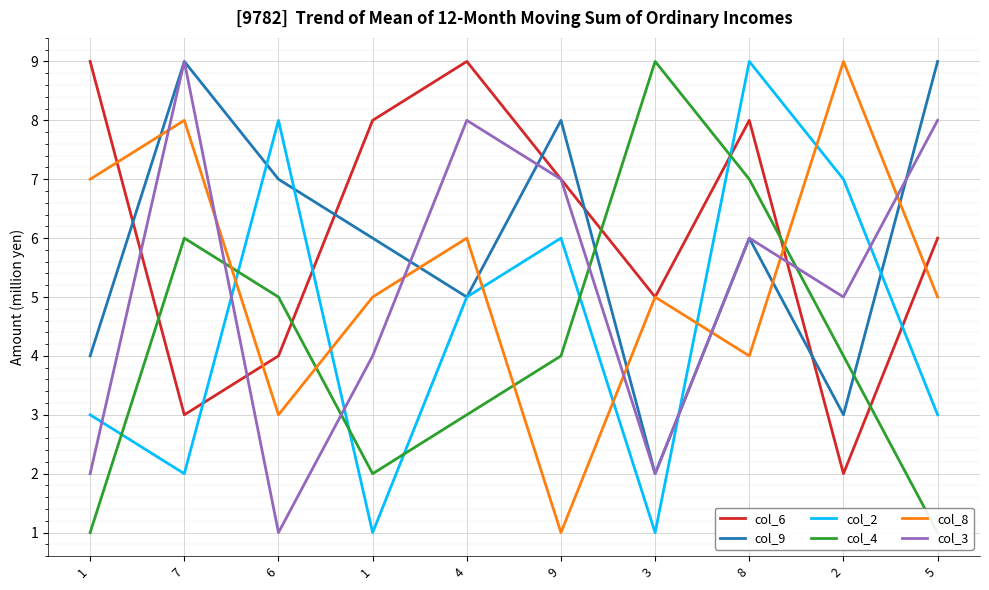

Reading right to left, transcribe all the data shown in this chart.

col_6: 6	2	8	5	7	9	8	4	3	9
col_9: 9	3	6	2	8	5	6	7	9	4
col_2: 3	7	9	1	6	5	1	8	2	3
col_4: 1	4	7	9	4	3	2	5	6	1
col_8: 5	9	4	5	1	6	5	3	8	7
col_3: 8	5	6	2	7	8	4	1	9	2